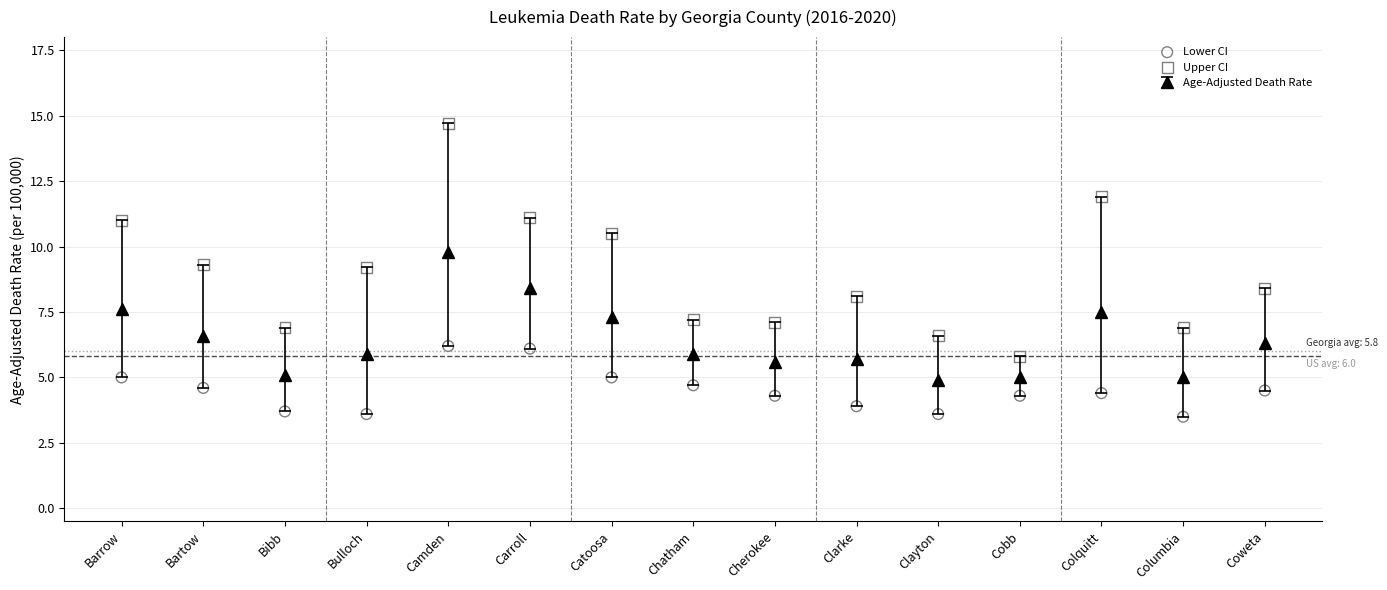

At which category is the sum across all series the highest?

Camden